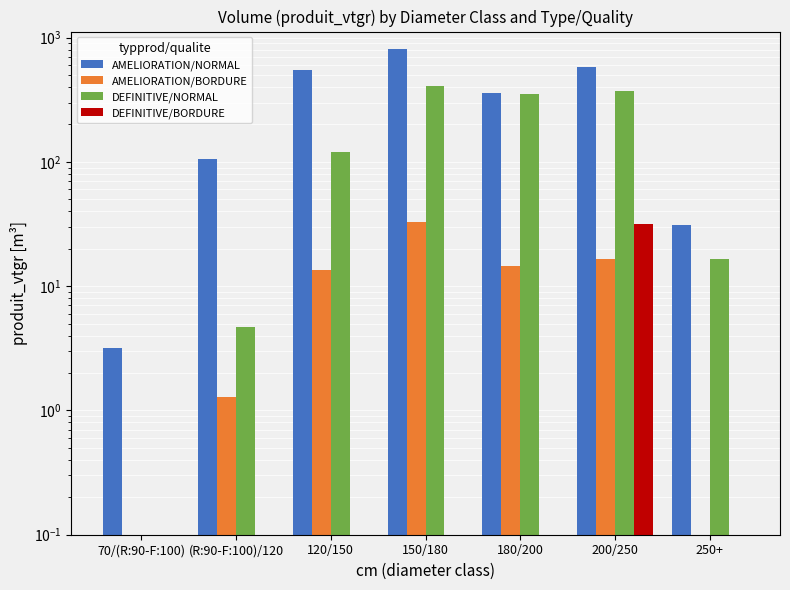

What is the total value across all series at 250+?

47.8